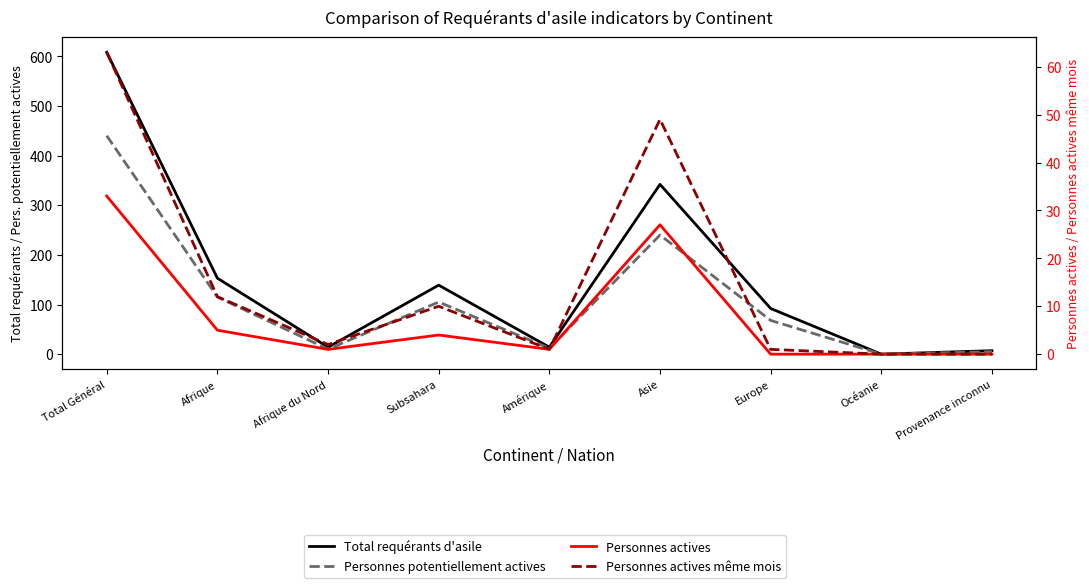

How many interior local valleys does the Personnes potentiellement actives series have?

3